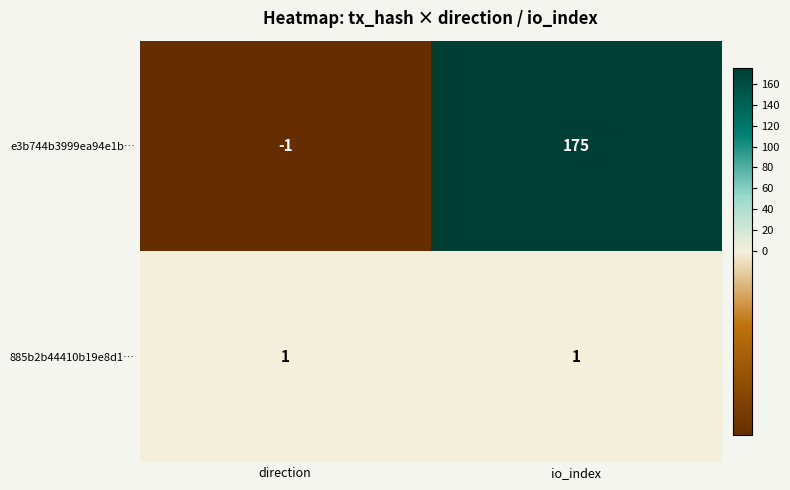

Rank the series at direction from lowest to highest value.

e3b744b3999ea94e1b…, 885b2b44410b19e8d1…